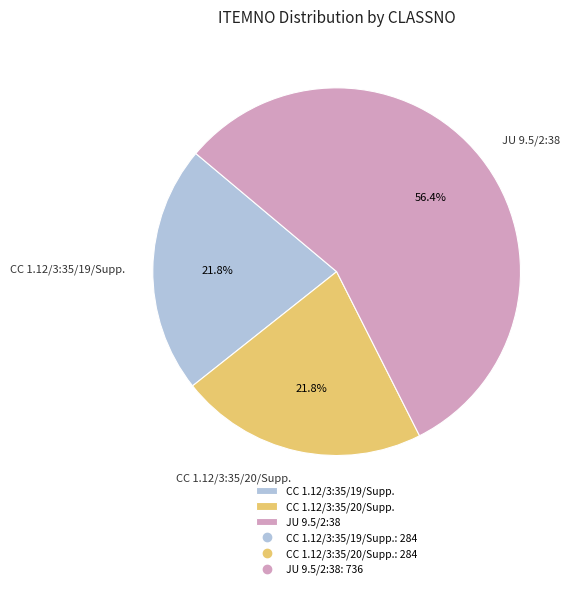

What percentage is NOT represented by CC 1.12/3:35/19/Supp.?

78.2%